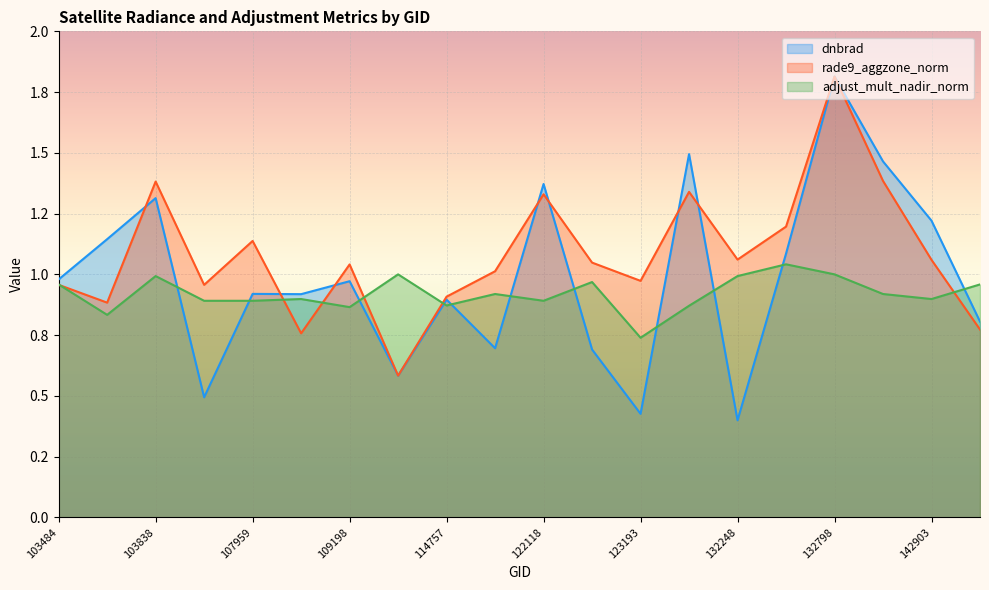

Which series has the widest spread of values?

dnbrad